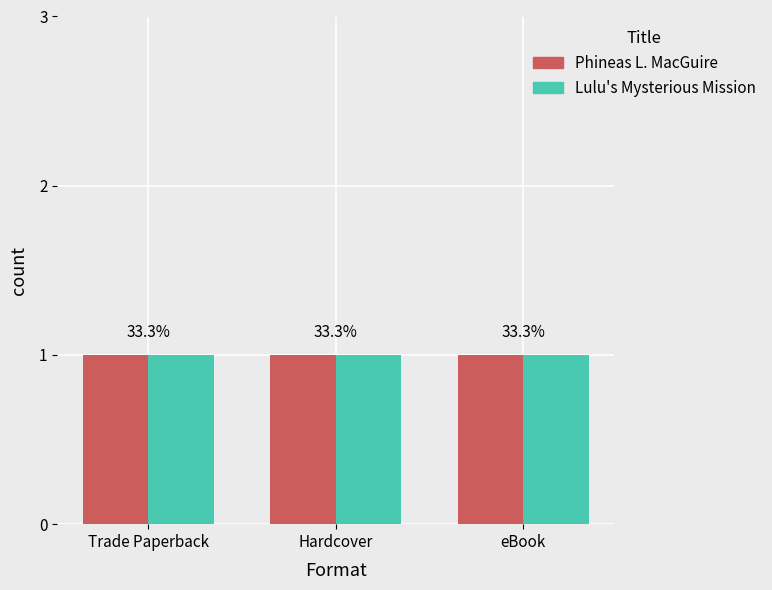

How many data points does each series have?

3